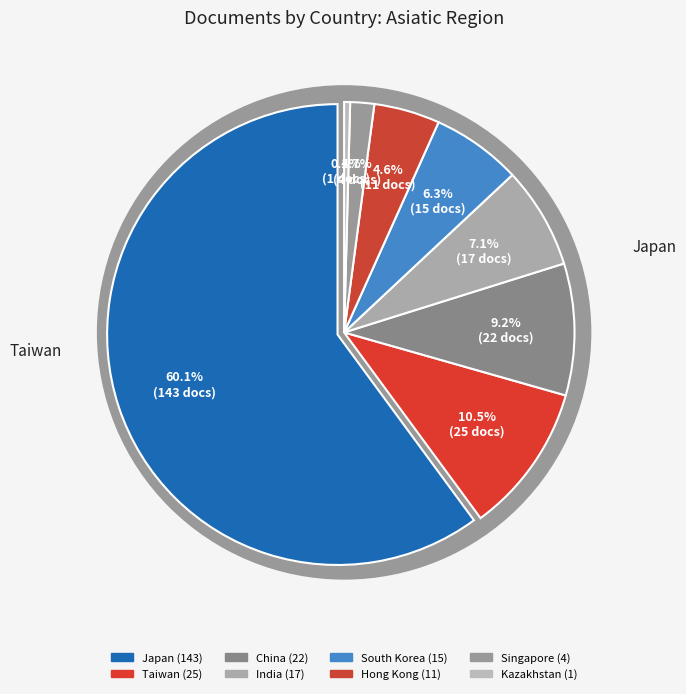

Between Japan and China, which is larger?

Japan